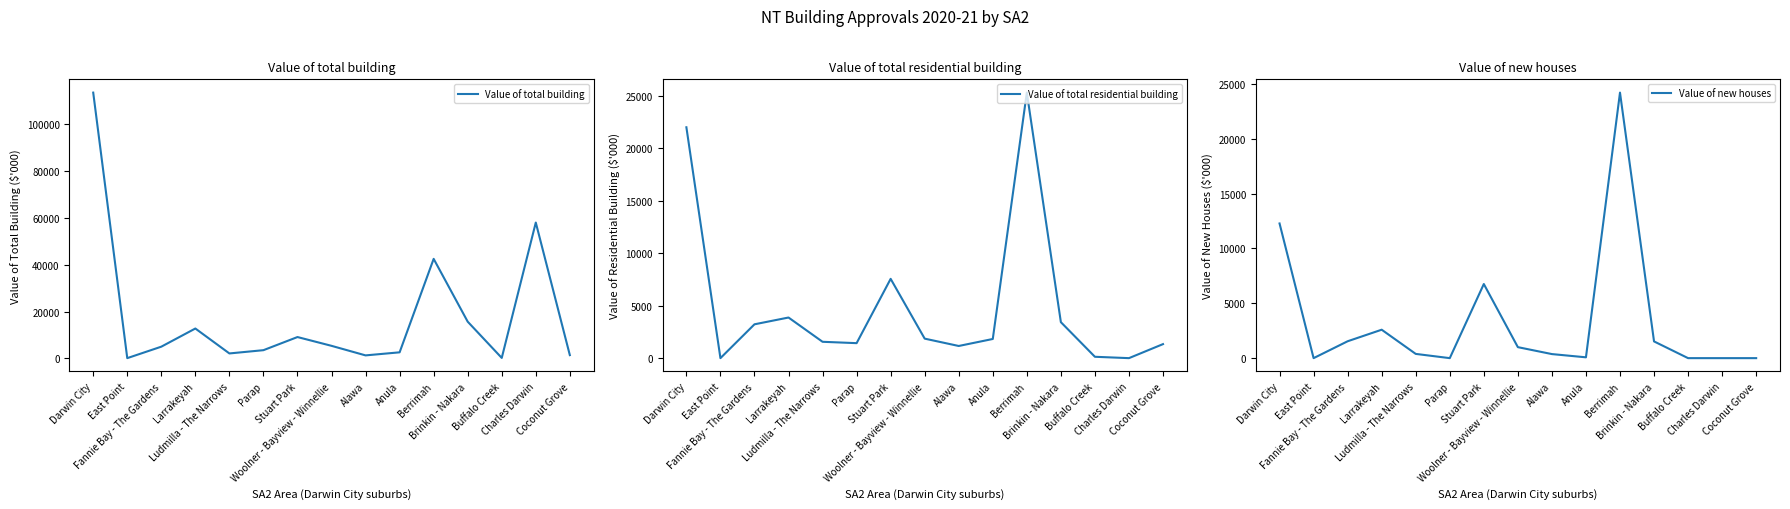

How many data points in Value of total residential building are less than 1828?

7